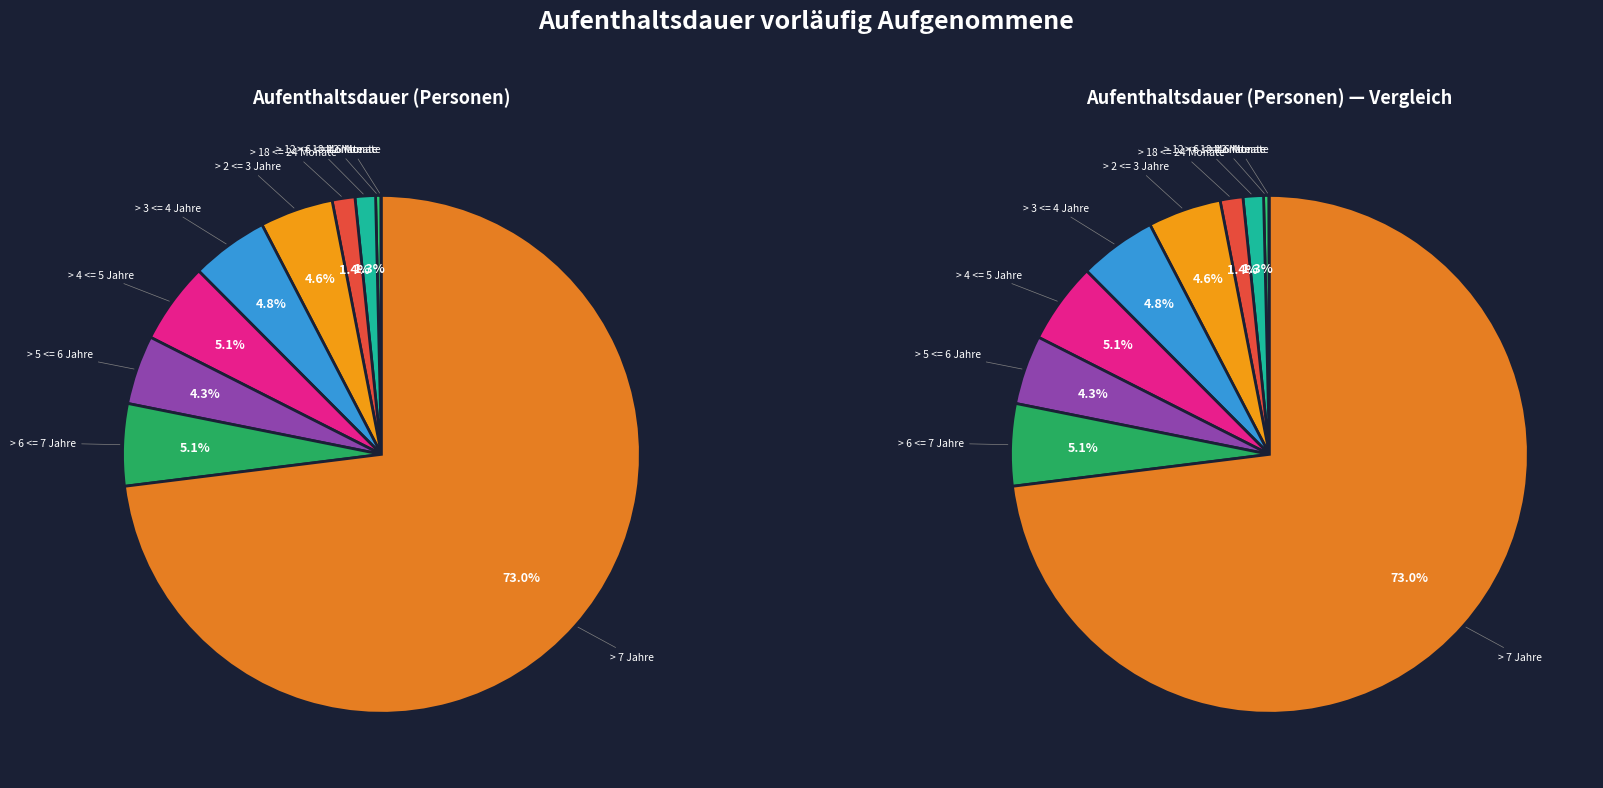

Does > 18 <= 24 Monate account for over 50% of the chart?

No